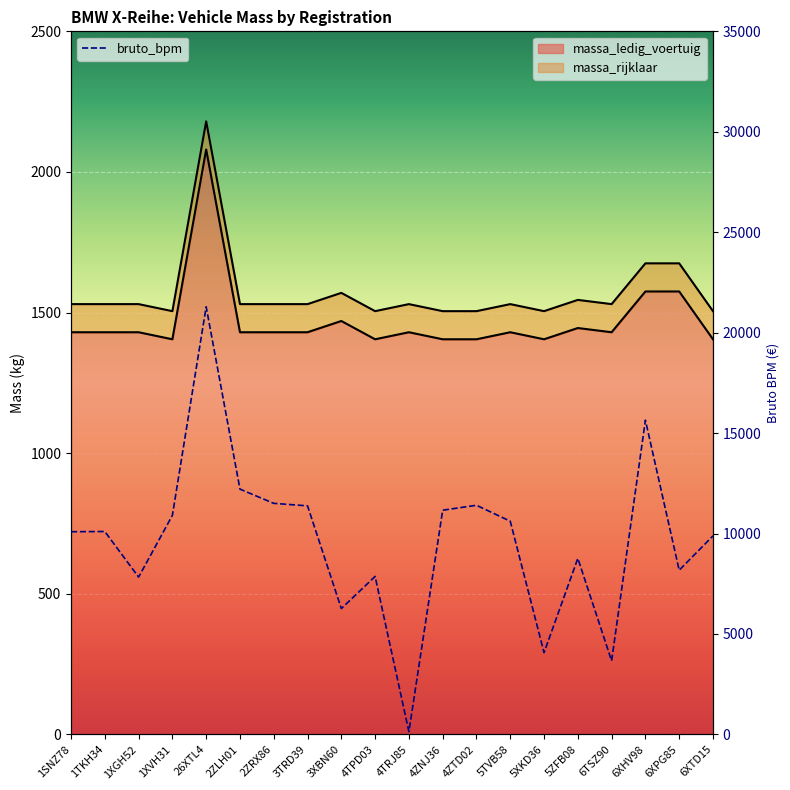

What is the label of the 10th point from the left?

4TPD03